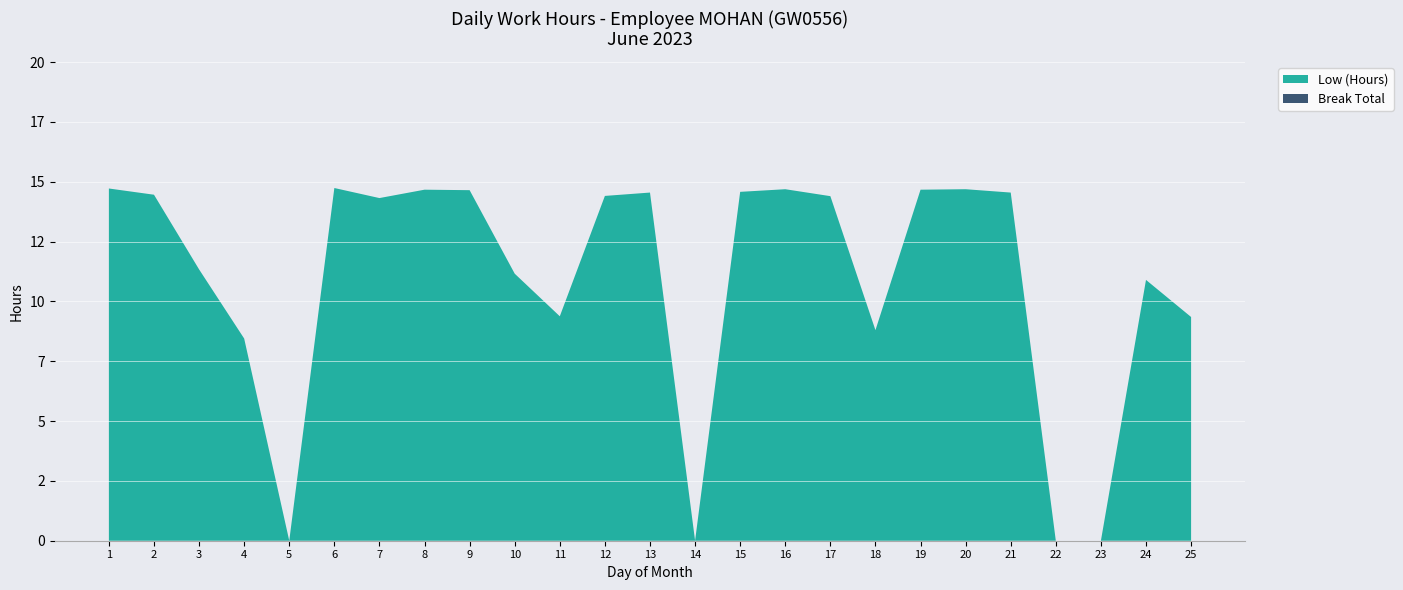

Reading left to right, what are all the values shown in this chart?

Low (Hours): 1=14.7	2=14.5	3=11.3	4=8.4	5=0.0	6=14.7	7=14.3	8=14.7	9=14.7	10=11.2	11=9.4	12=14.4	13=14.6	14=0.0	15=14.6	16=14.7	17=14.4	18=8.8	19=14.7	20=14.7	21=14.6	22=0.0	23=0.0	24=10.9	25=9.3
Break Total: 1=0.0	2=0.0	3=0.0	4=0.0	5=0.0	6=0.0	7=0.0	8=0.0	9=0.0	10=0.0	11=0.0	12=0.0	13=0.0	14=0.0	15=0.0	16=0.0	17=0.0	18=0.0	19=0.0	20=0.0	21=0.0	22=0.0	23=0.0	24=0.0	25=0.0